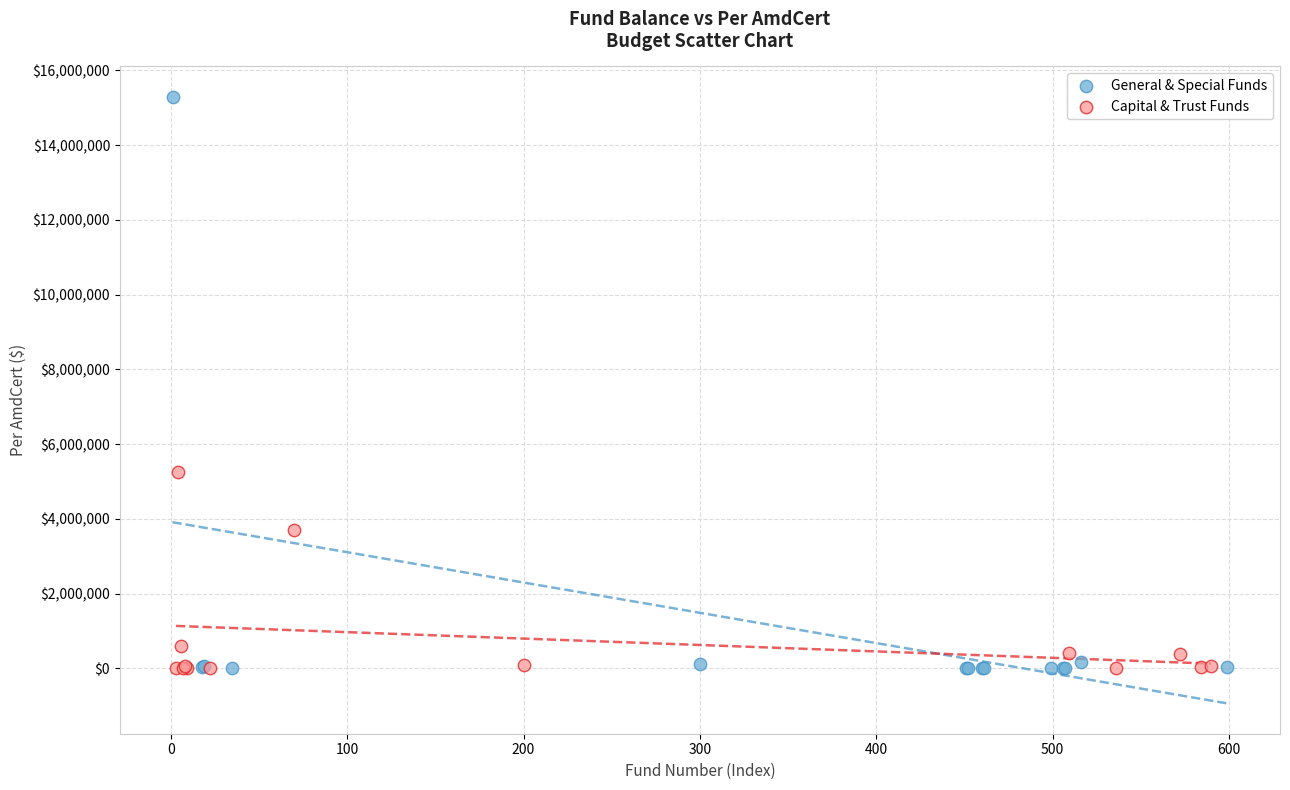

Which series reaches the maximum Y coordinate?

General & Special Funds